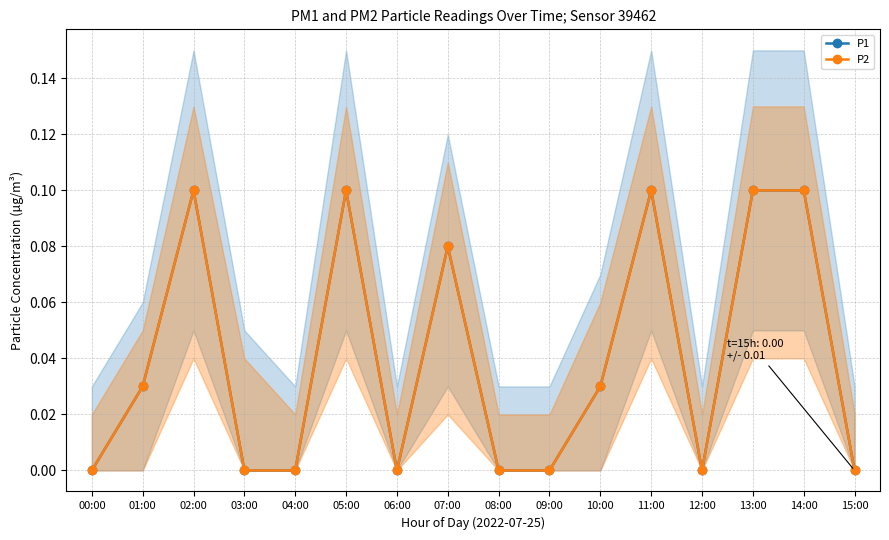

True or false: P2 has a value of 0.1 at 07:00.

False